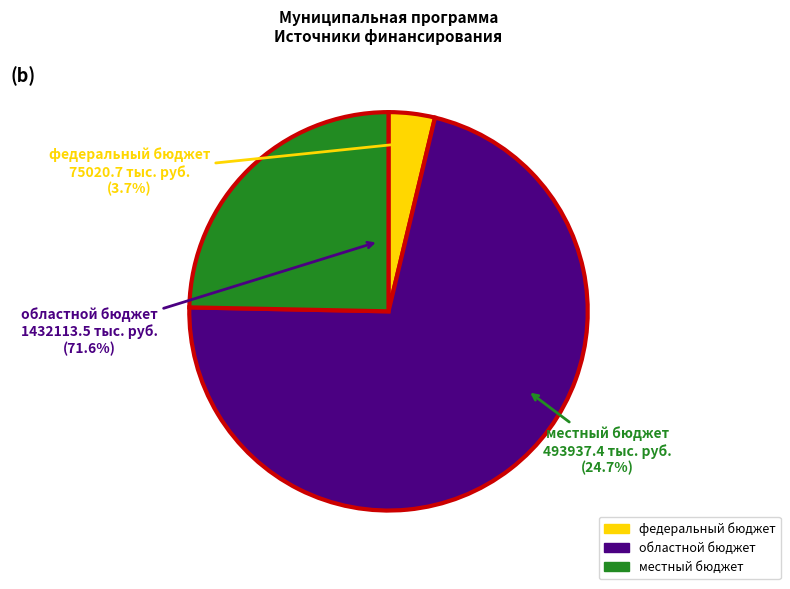

What is the change in value from федеральный бюджет to местный бюджет?

+418916.7